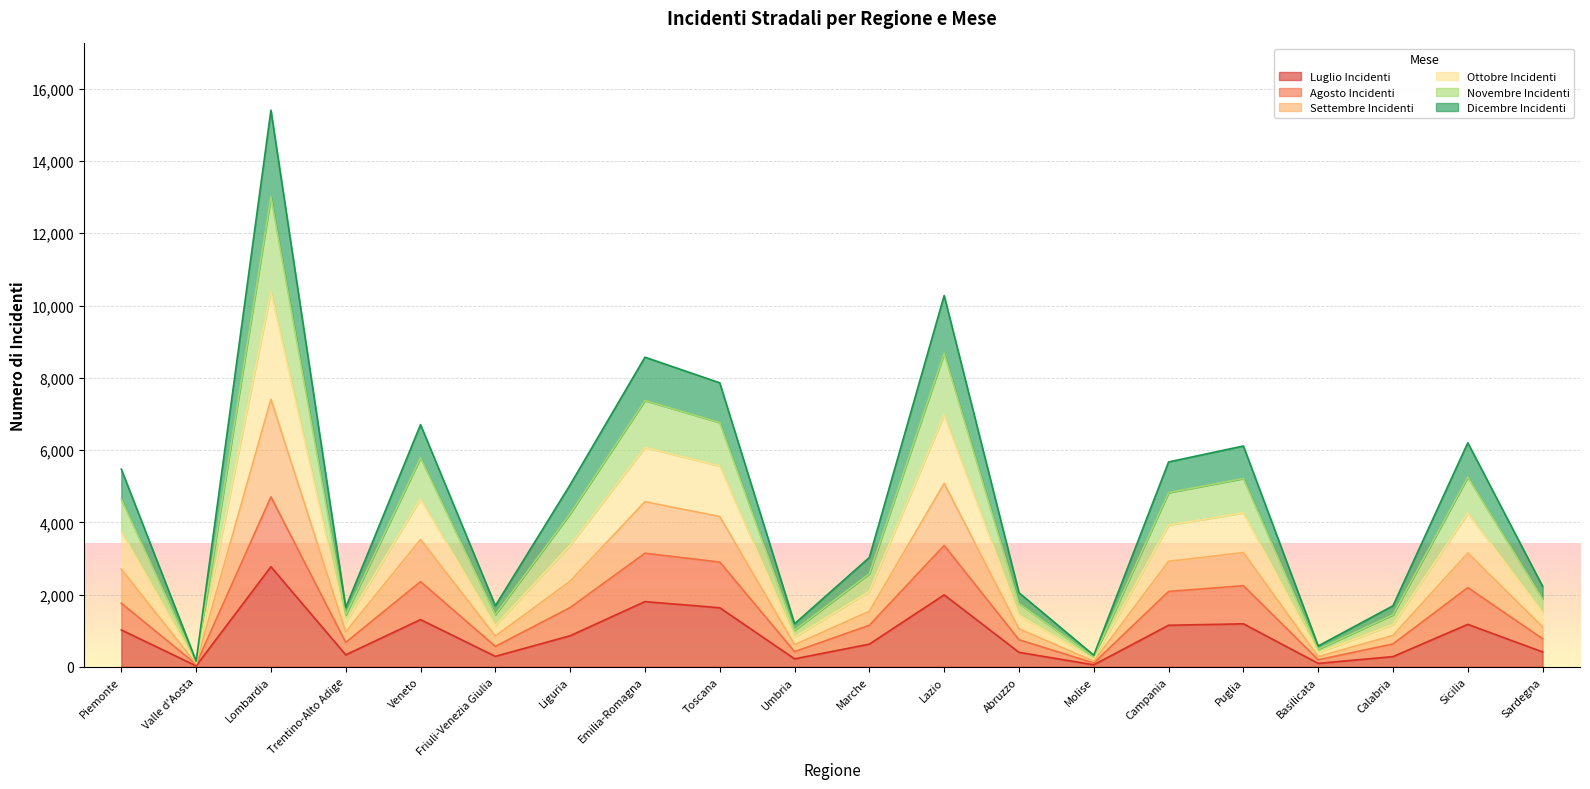

At which category is the sum across all series the highest?

Lombardia